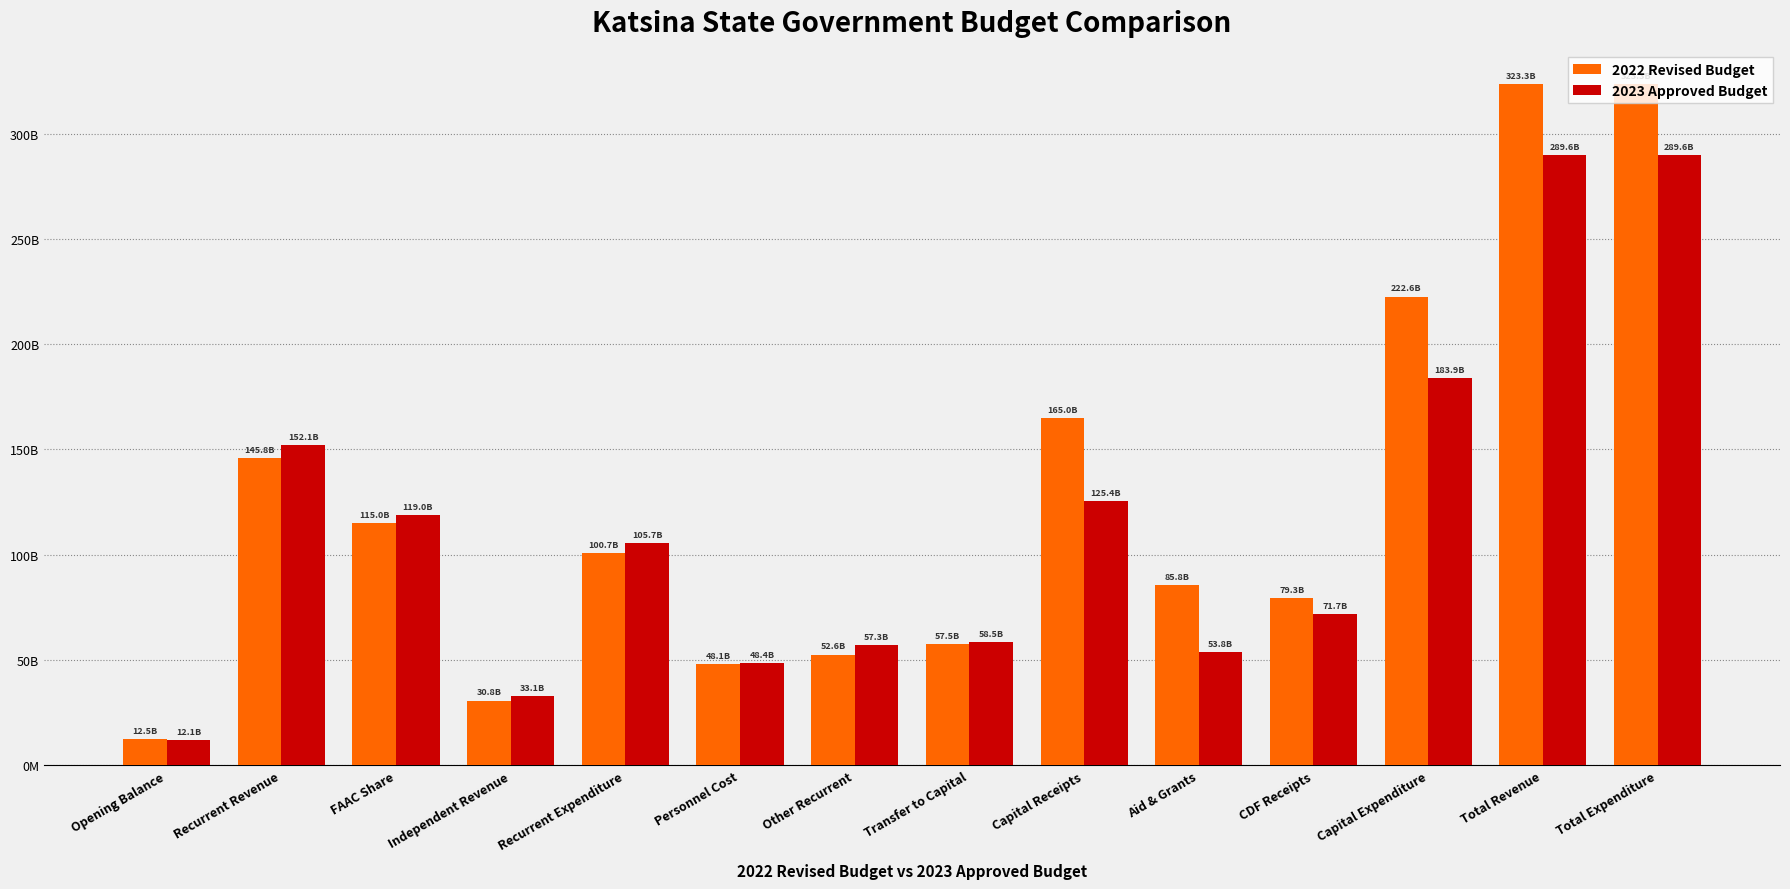

What are all the series names shown in the legend?

2022 Revised Budget, 2023 Approved Budget